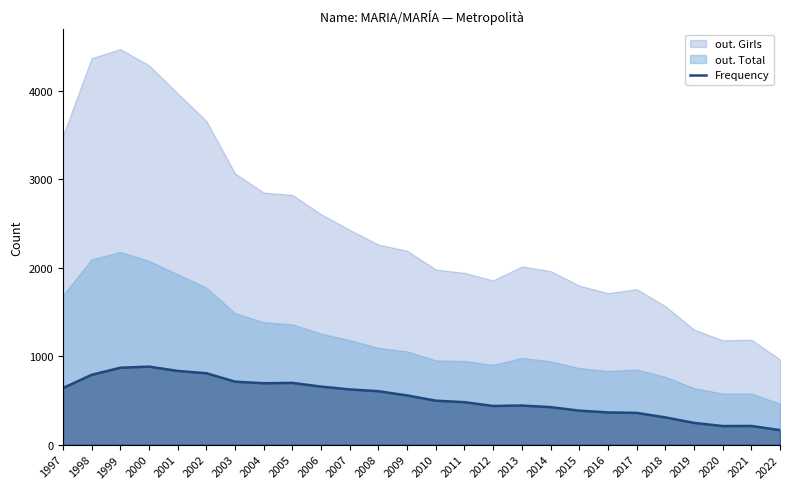

What is the difference between the maximum and minimum values?

718